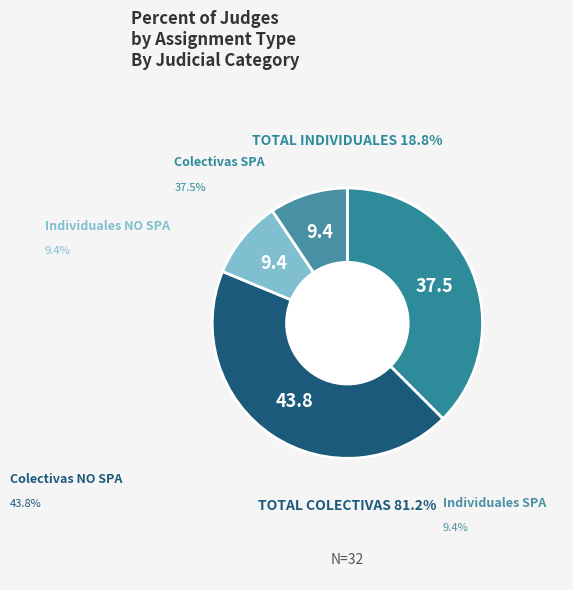

Does Individuales NO SPA represent more than half of the total?

No